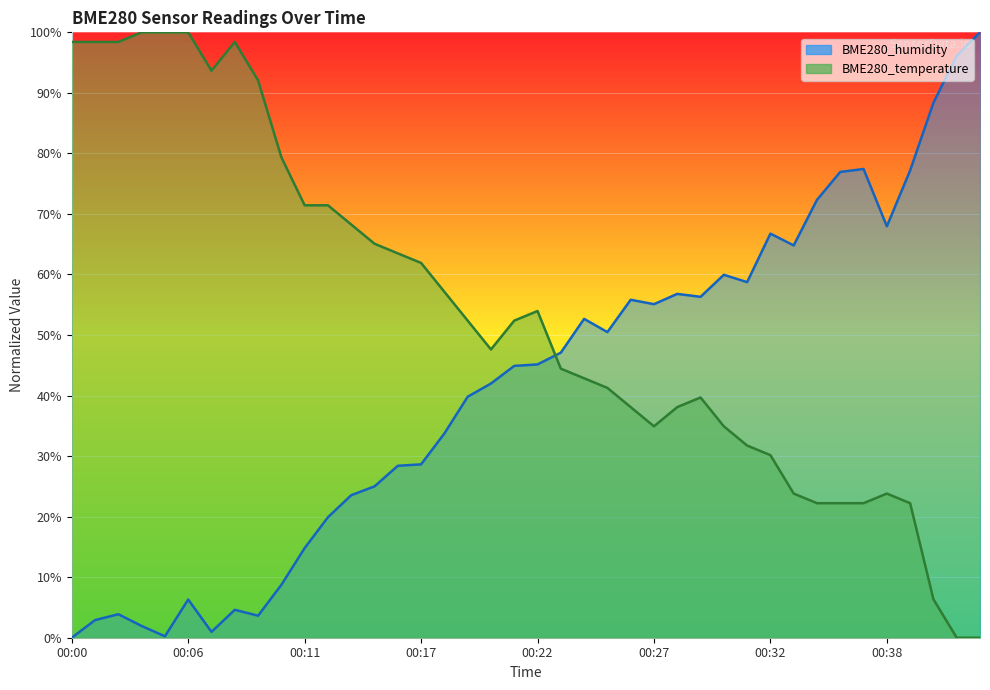

What is the difference between the maximum and minimum values in the BME280_humidity series?

100.0